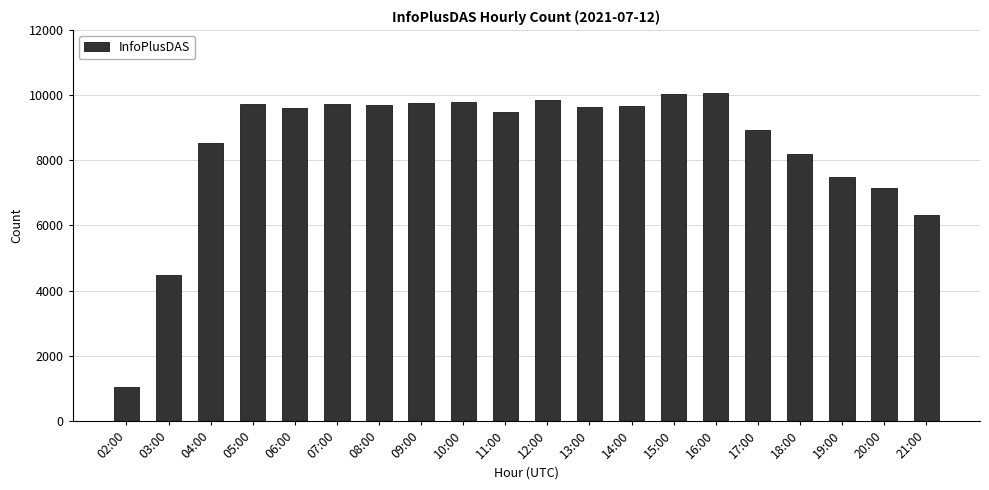

The value at 20:00 is 3240. True or false?

False